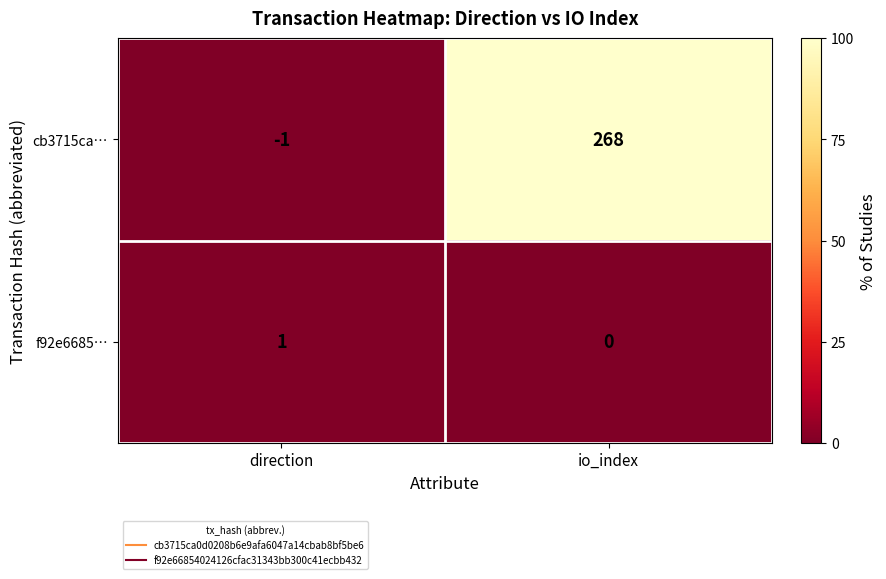

Where is f92e6685… nearest to the value 0?

io_index